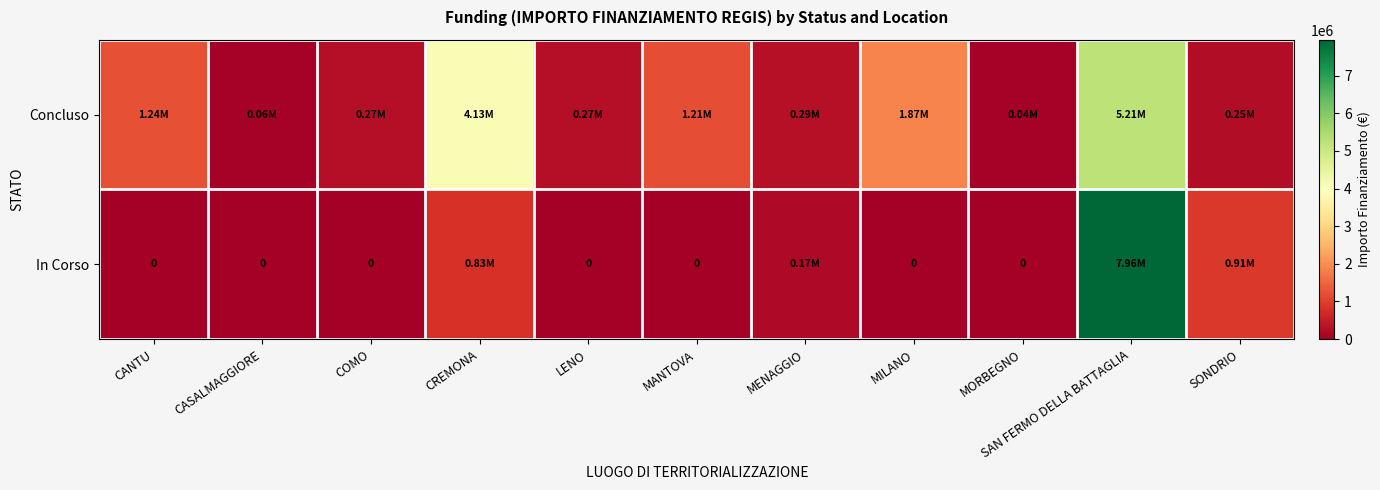

Rank the categories by In Corso value from lowest to highest.

CANTU, CASALMAGGIORE, COMO, LENO, MANTOVA, MILANO, MORBEGNO, MENAGGIO, CREMONA, SONDRIO, SAN FERMO DELLA BATTAGLIA